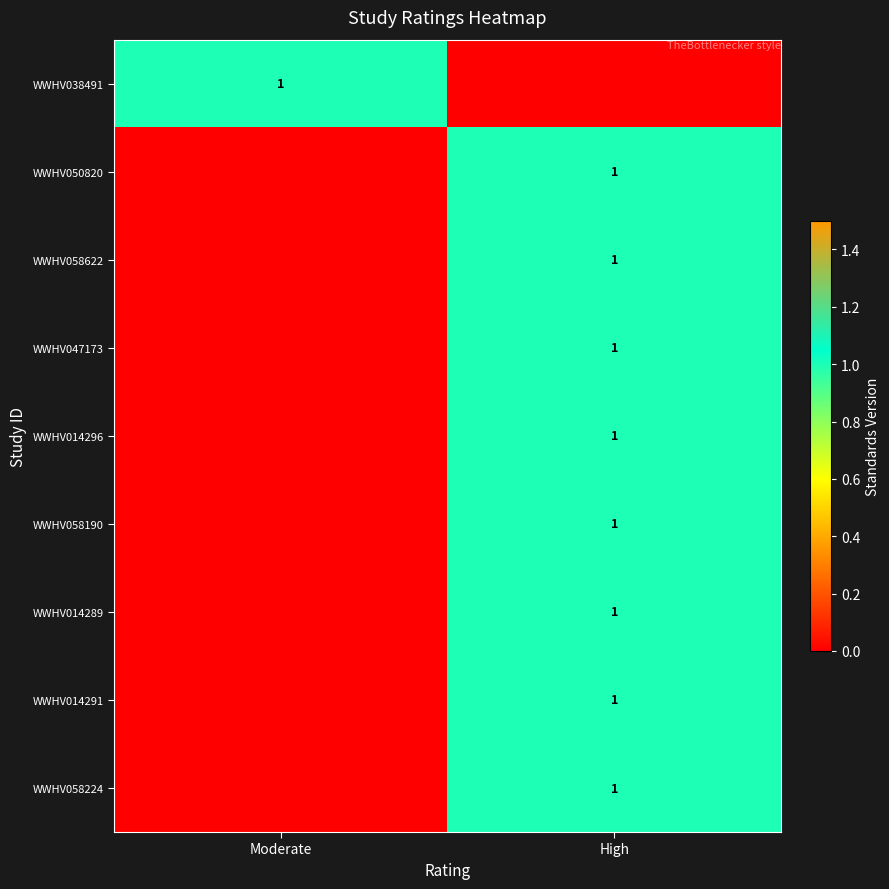

The WWHV014289 series shows 0 at High. True or false?

False